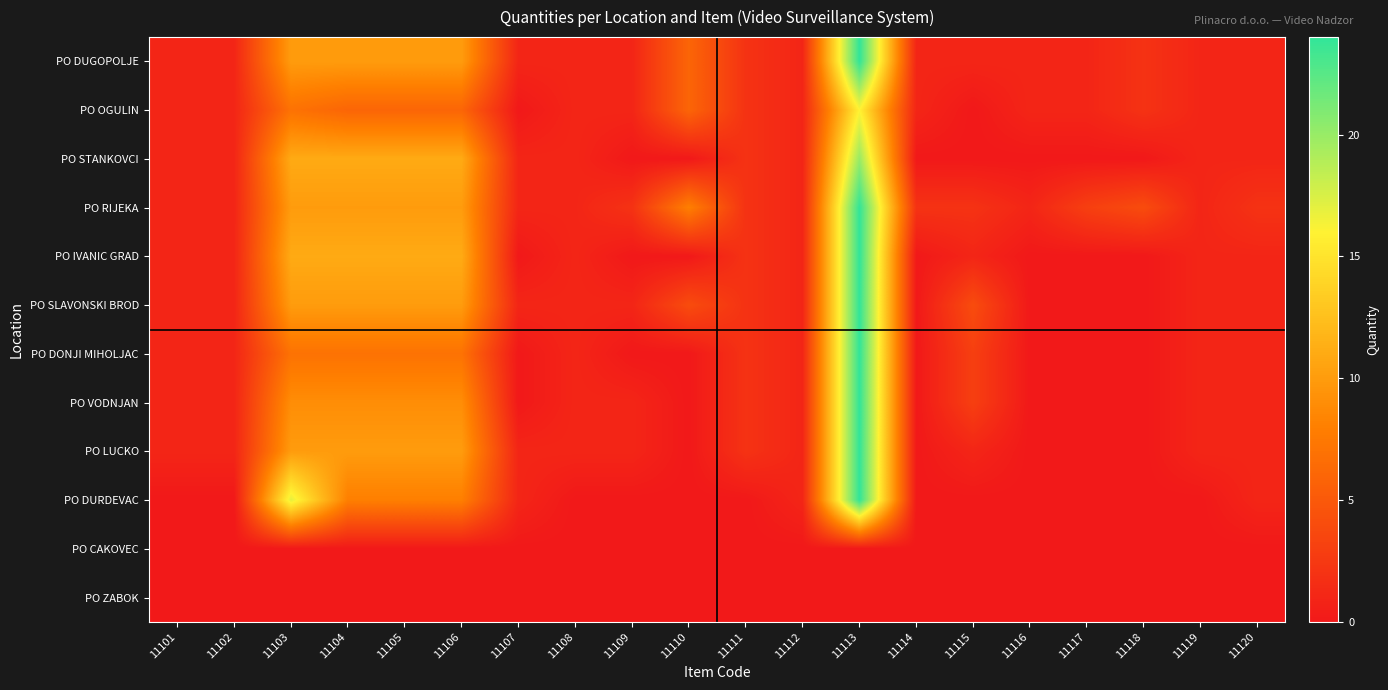

Rank the series by their maximum value, from lowest to highest.

PO CAKOVEC, PO ZABOK, PO OGULIN, PO STANKOVCI, PO DUGOPOLJE, PO RIJEKA, PO IVANIC GRAD, PO SLAVONSKI BROD, PO DONJI MIHOLJAC, PO VODNJAN, PO LUCKO, PO DURDEVAC